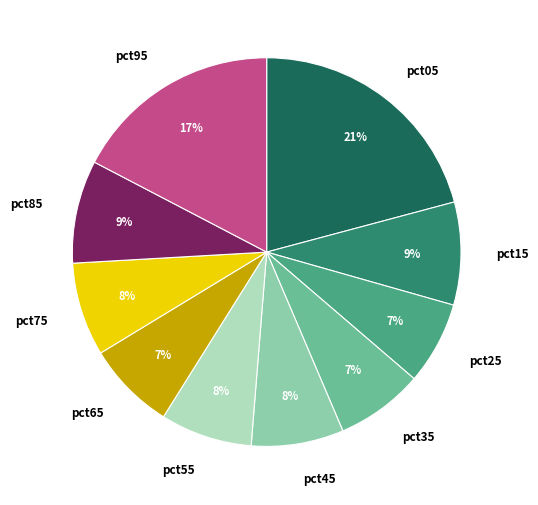

What is the ratio of the value at pct05 to the value at pct95?

1.2